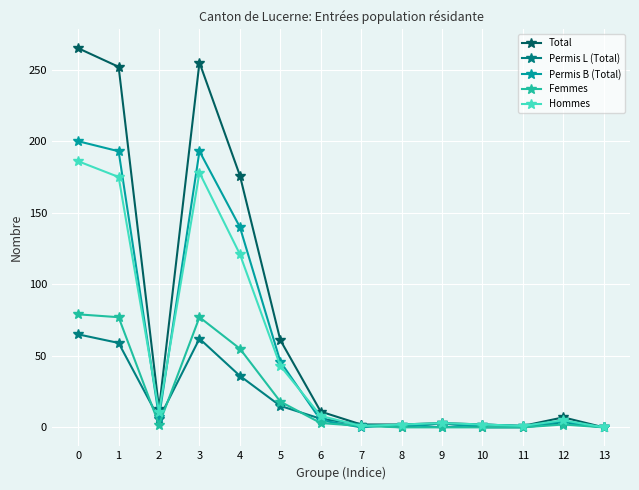

What is the sum of the Permis B (Total) values at 4 and 13?

140